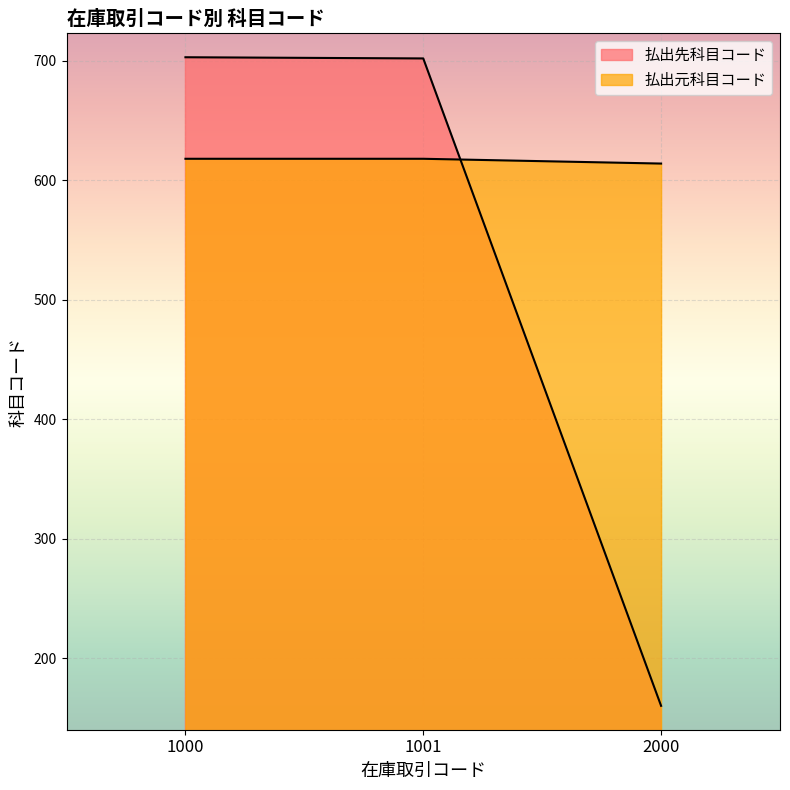

What is the average value of the 払出先科目コード series?

522